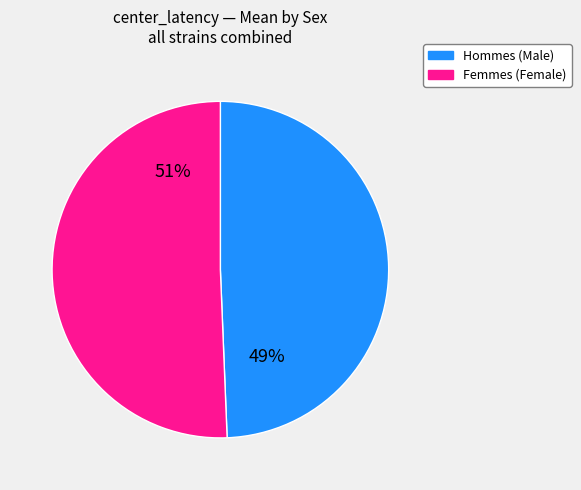

To the nearest percent, what is the average slice percentage?

50%